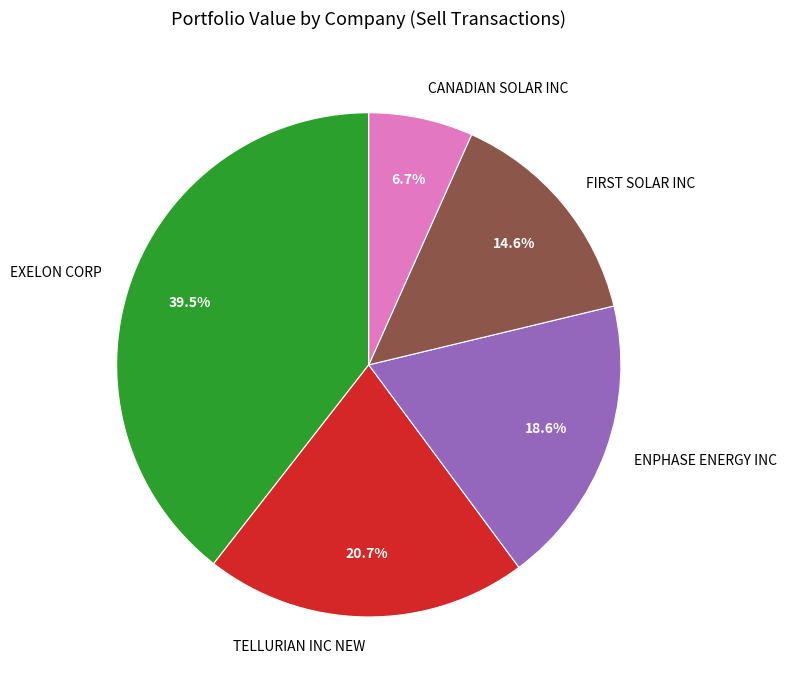

What is the largest slice in the pie chart?

EXELON CORP